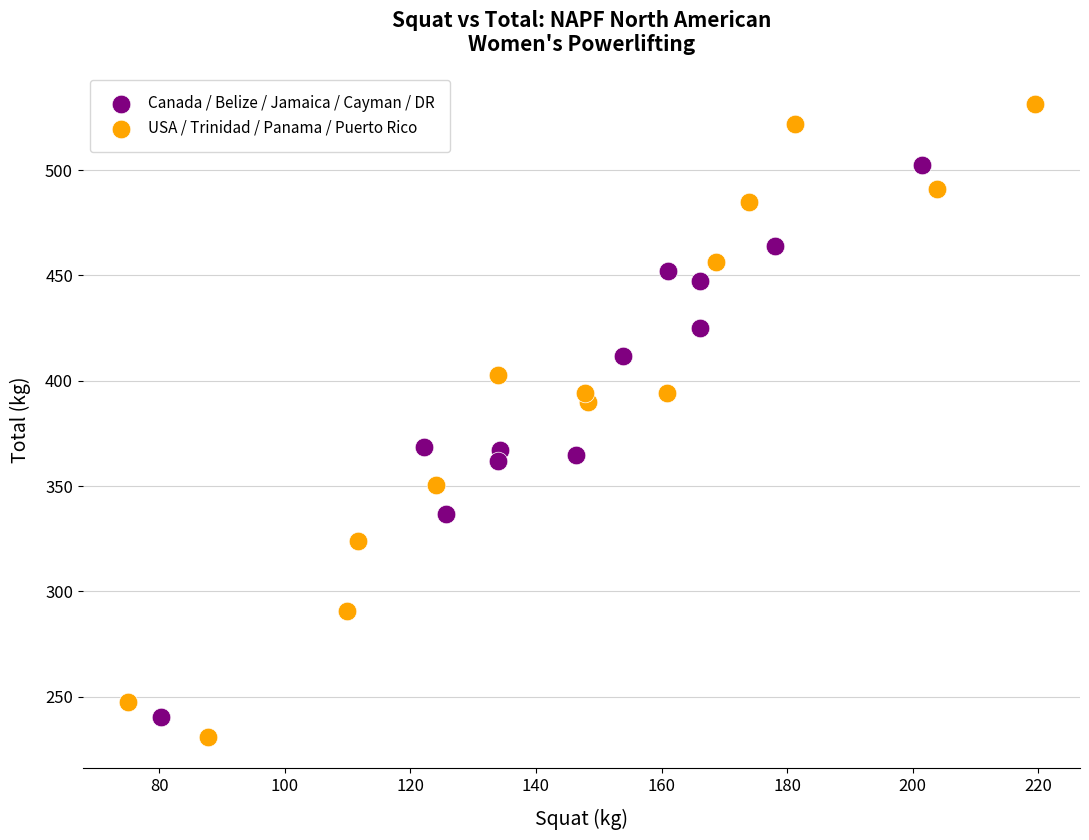

Which series has the largest Y range (max minus min)?

USA / Trinidad / Panama / Puerto Rico